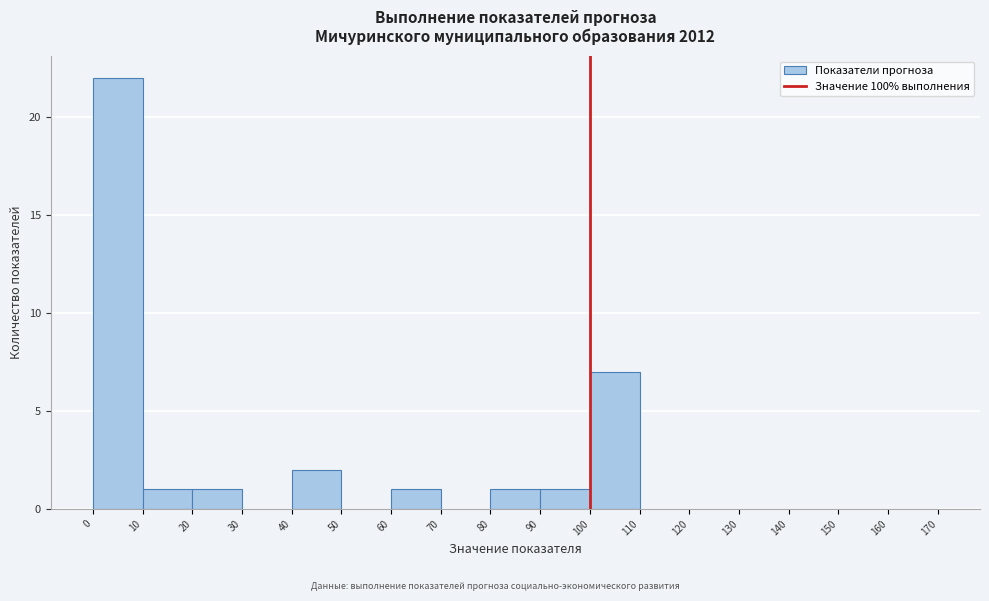

Reading left to right, list every bar in this chart as the range it spans on the x-axis followed by its height. The values are not printed on the chart, so give them approximately, as read against the axis.

0 to 10: 22
10 to 20: 1
20 to 30: 1
30 to 40: 0
40 to 50: 2
50 to 60: 0
60 to 70: 1
70 to 80: 0
80 to 90: 1
90 to 100: 1
100 to 110: 7
110 to 120: 0
120 to 130: 0
130 to 140: 0
140 to 150: 0
150 to 160: 0
160 to 170: 0